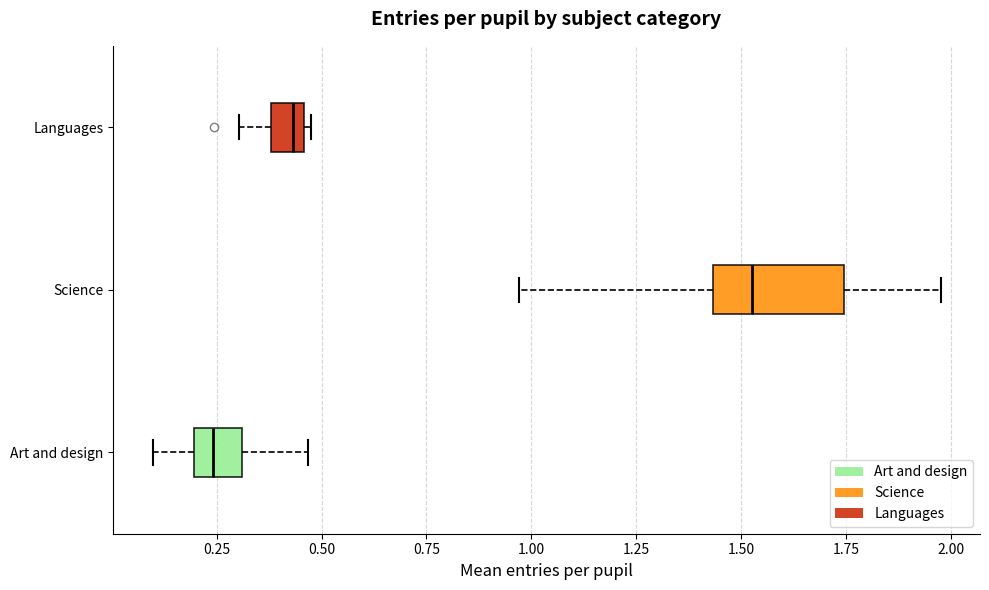

Which box's median line is the furthest to the right?

Science